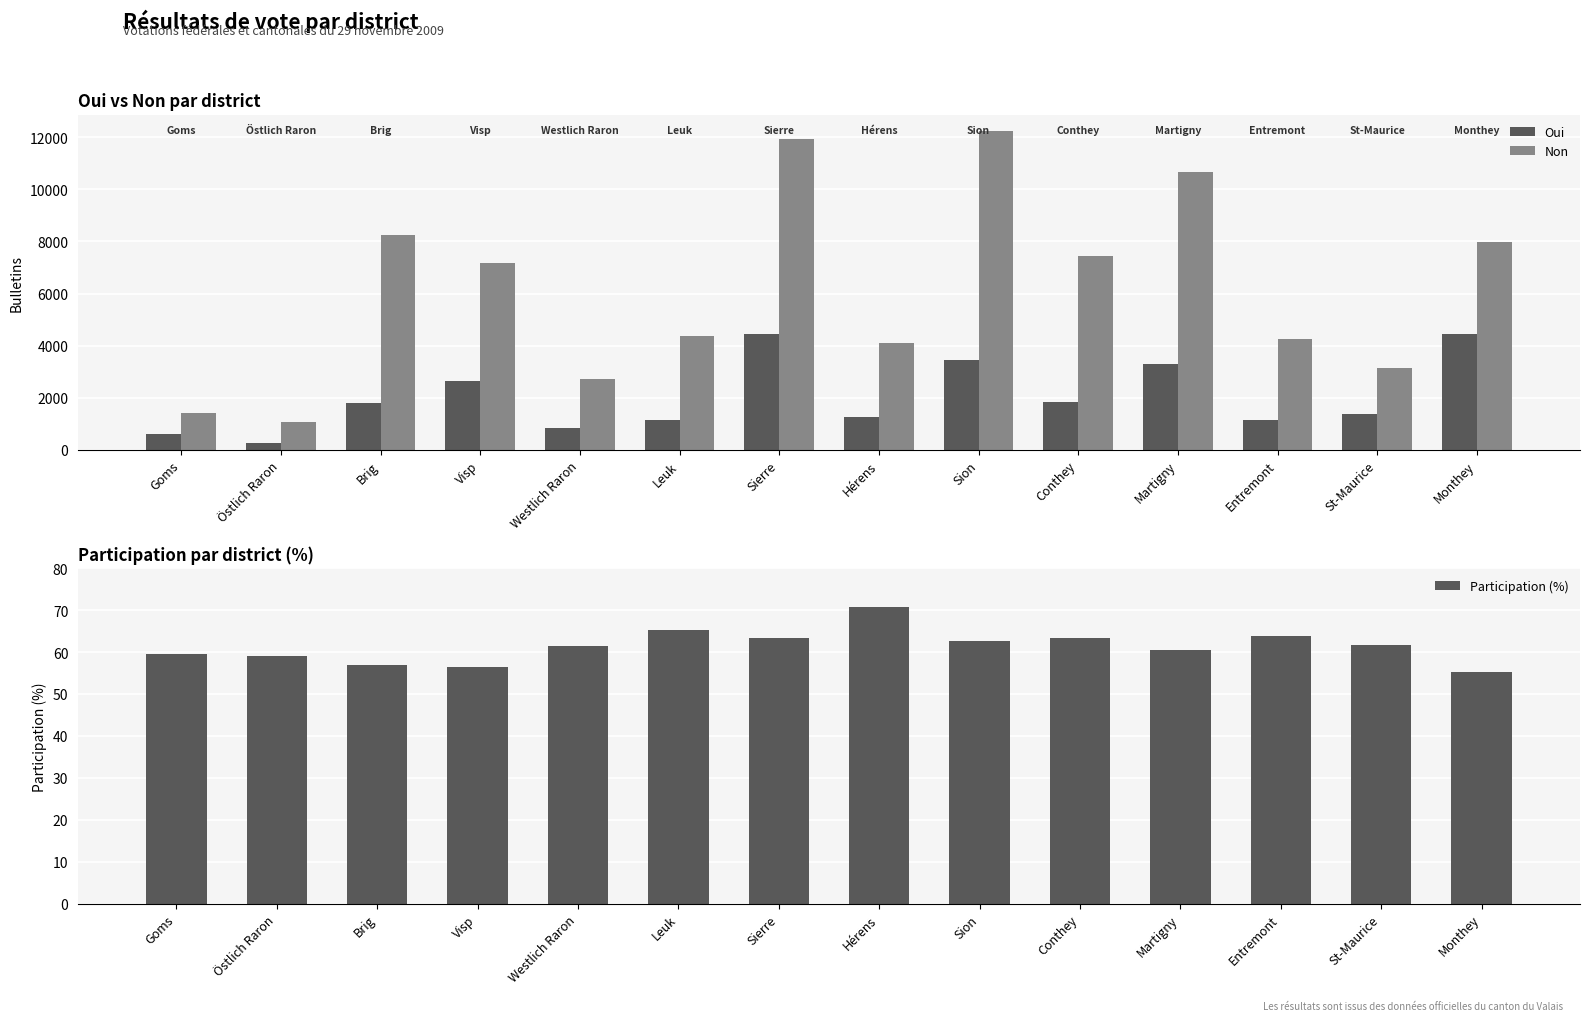

True or false: Non has a value of 2080.6 at Entremont.

False